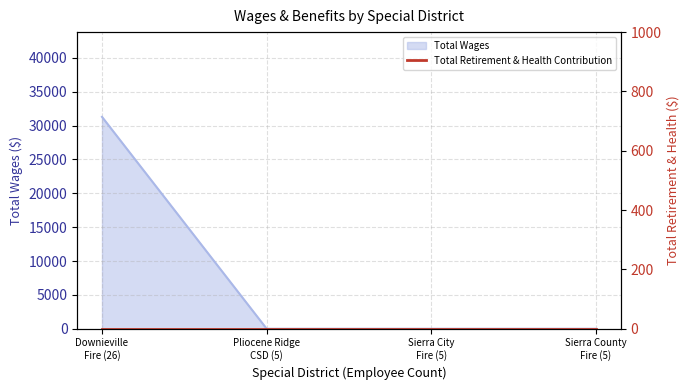

Reading left to right, what are all the values shown in this chart?

31278	0	0	0